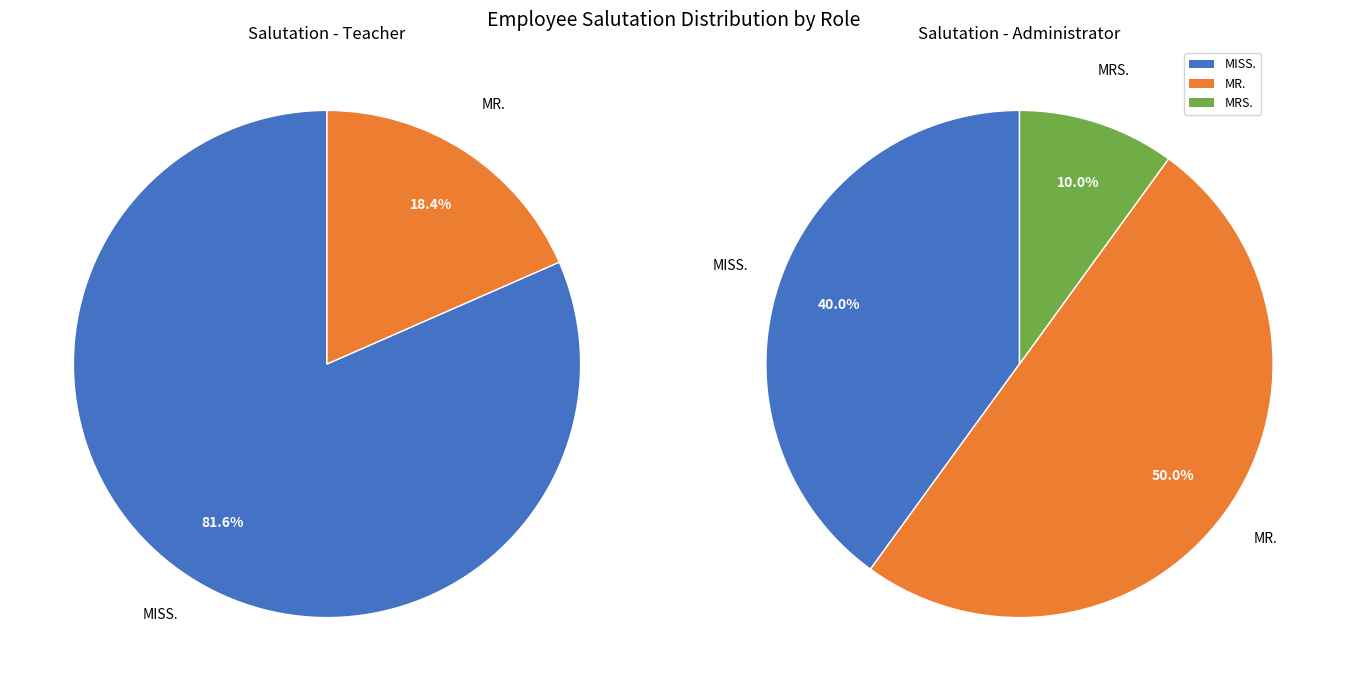

How many segments does this pie chart have?

3